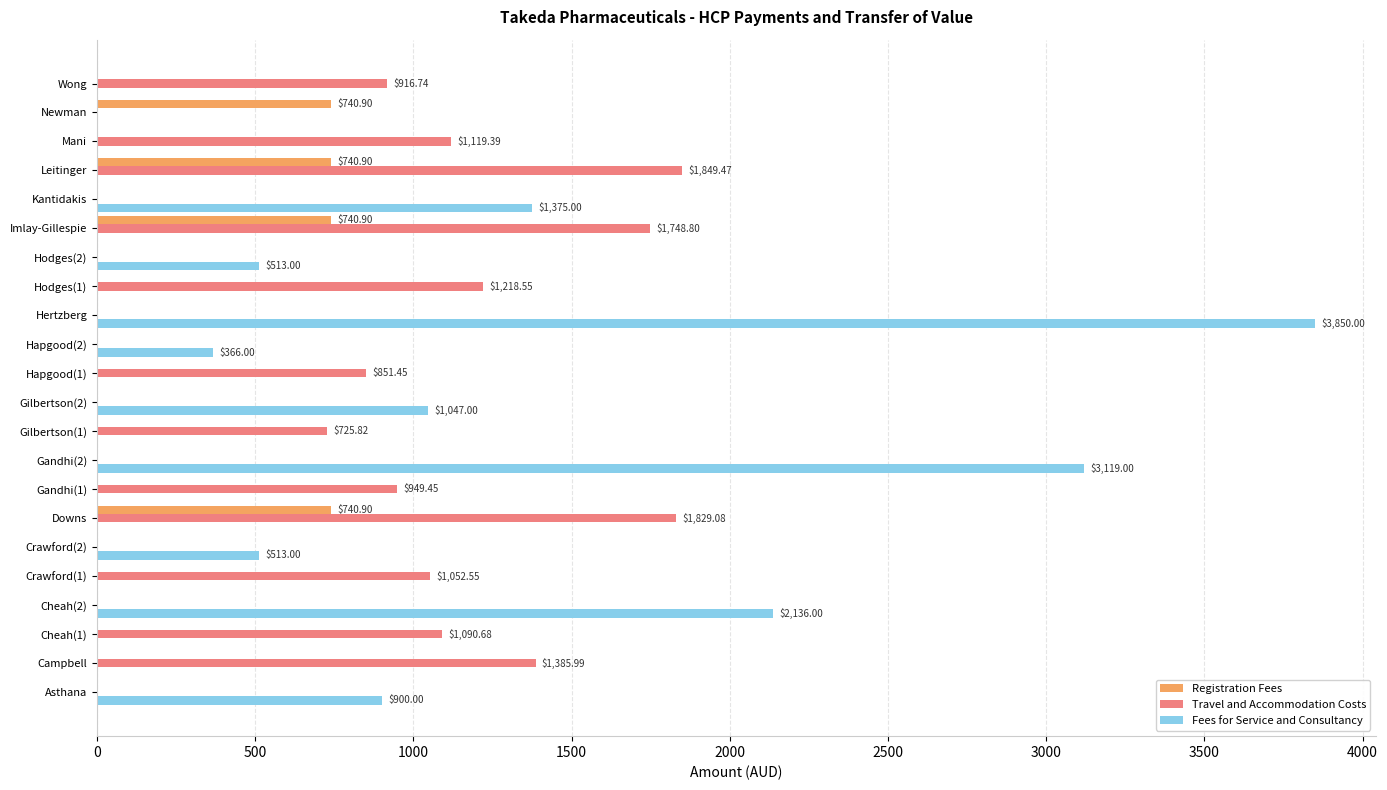

How many series are shown in this chart?

3